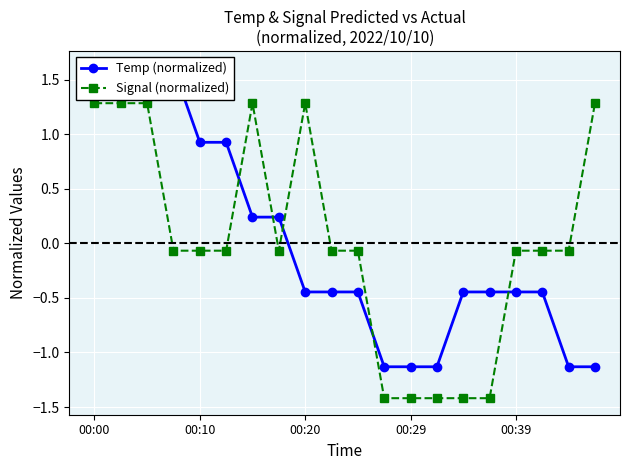

Rank the series by their maximum value, from highest to lowest.

Temp (normalized), Signal (normalized)